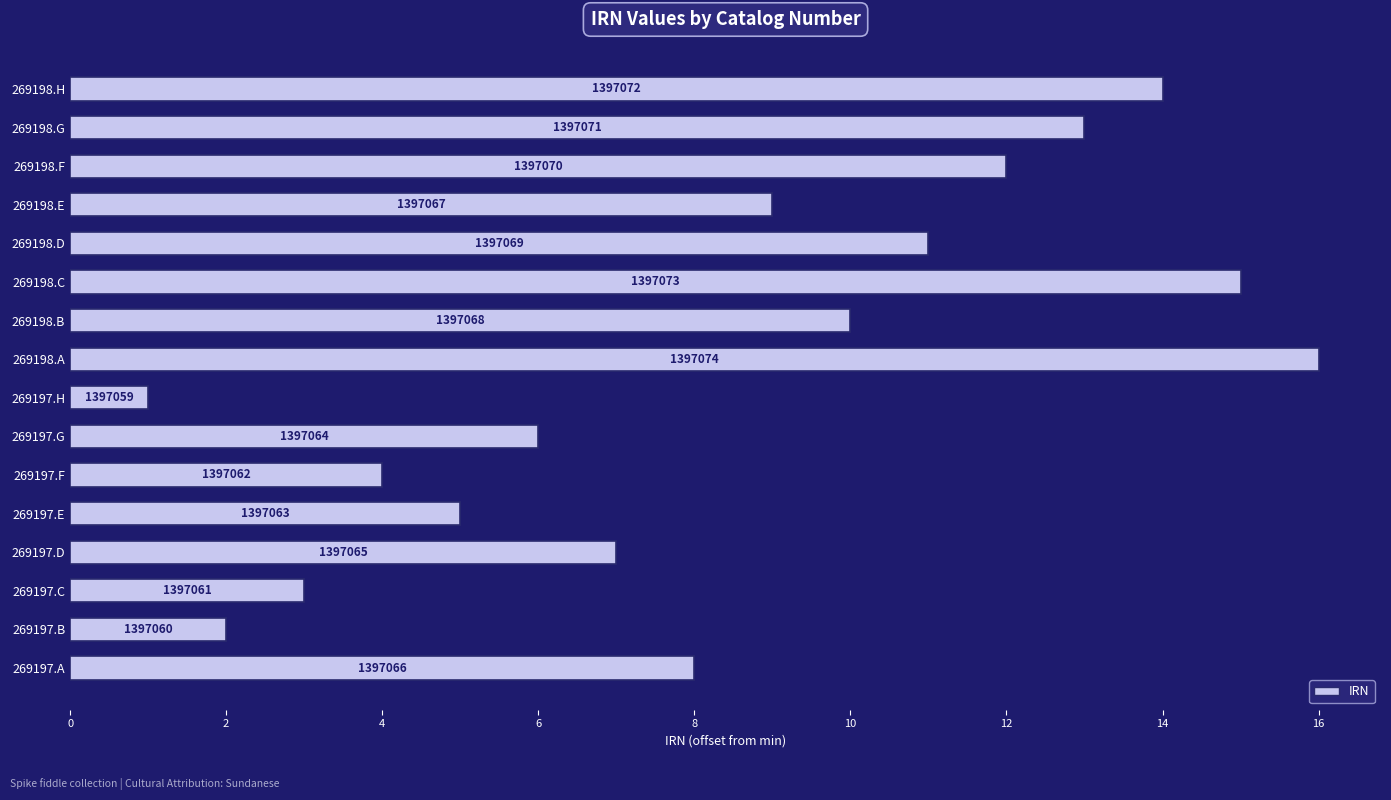

Are the bars grouped side by side (vs. stacked)?

No